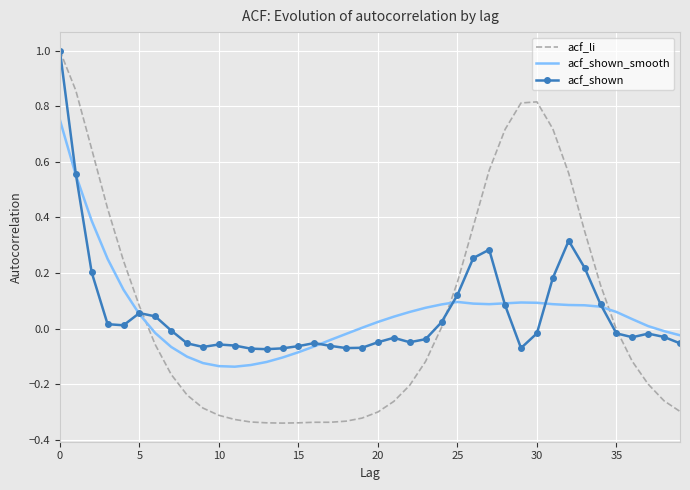

How many times do acf_li and acf_shown_smooth cross each other?

3